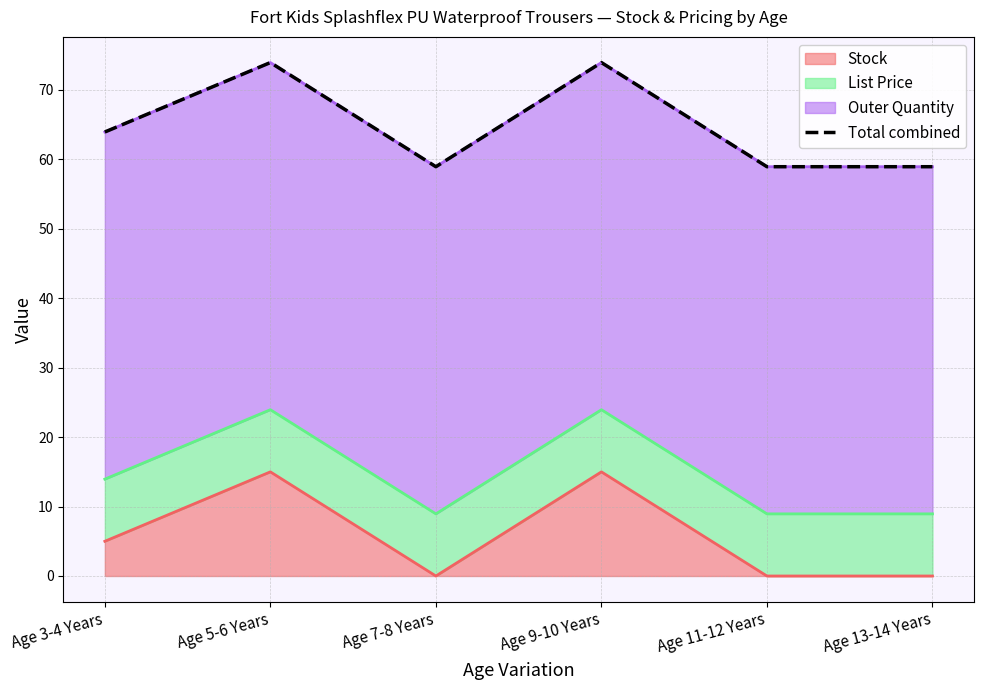

Does the chart have visible grid lines?

Yes